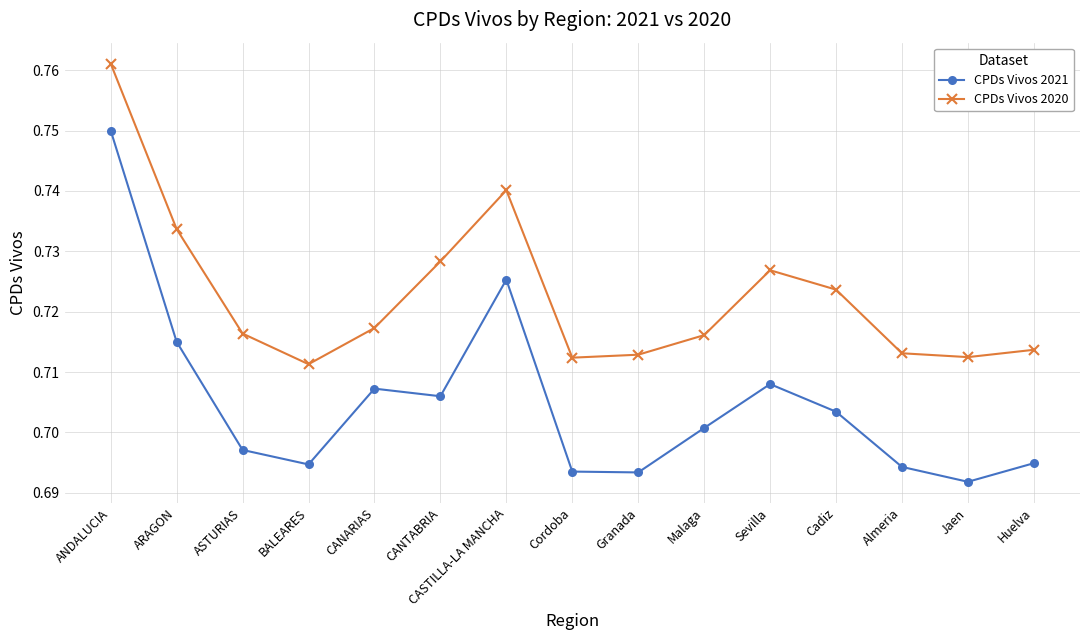

At which category does the chart reach its minimum across all series?

Jaen